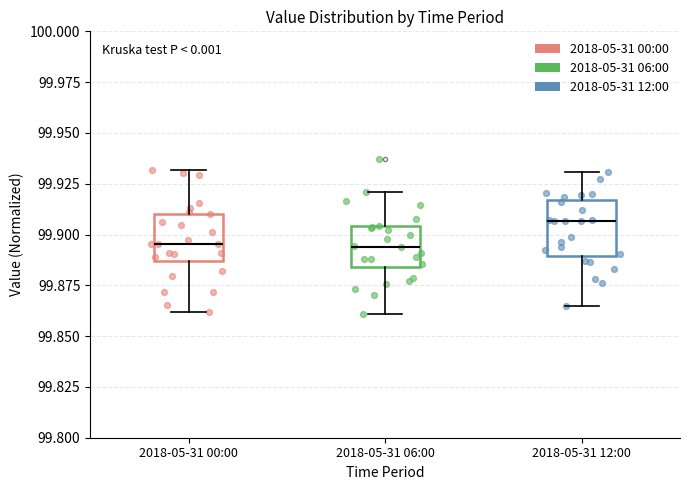

Reading left to right, transcribe this box plot: for each box, give where its median line is, the range the box spans, and where its two whiskers end, as read against the y-axis. The values are not printed on the chart, so give them approximately, as read against the axis.

2018-05-31 00:00: median 99.895, box 99.885 to 99.910, whiskers 99.860 to 99.930
2018-05-31 06:00: median 99.895, box 99.885 to 99.905, whiskers 99.860 to 99.920
2018-05-31 12:00: median 99.905, box 99.890 to 99.915, whiskers 99.865 to 99.930